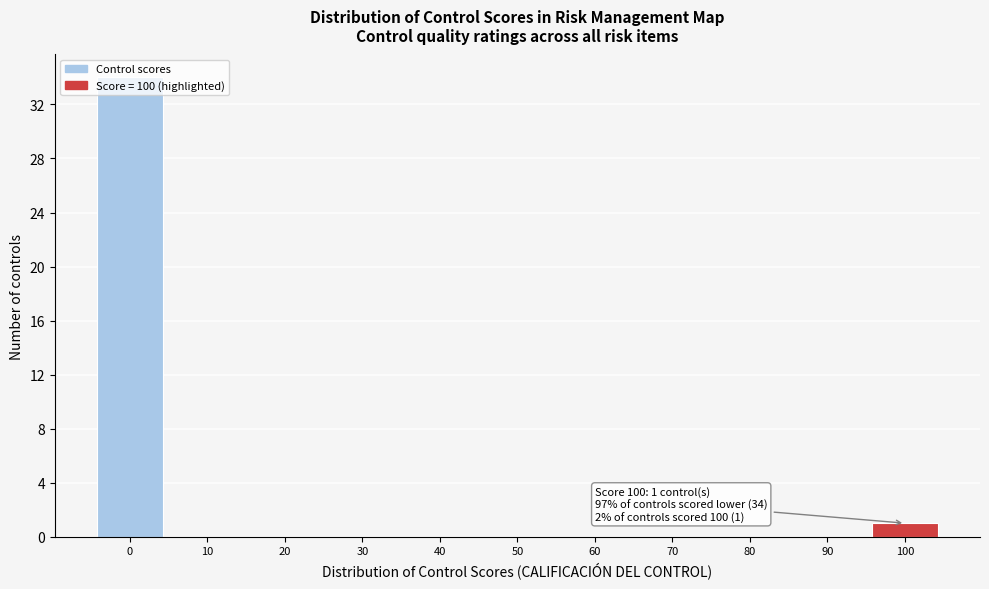

At which label is the value closest to 17?

100